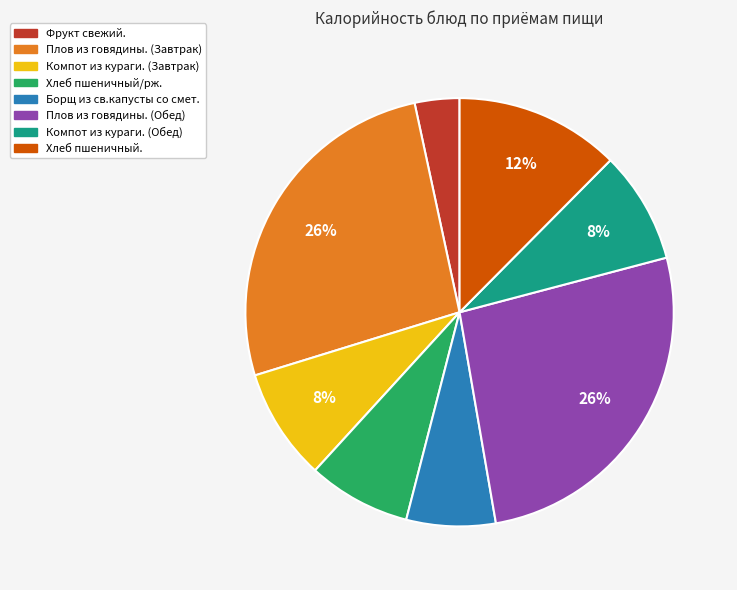

To the nearest percent, what is the combined percentage of Хлеб пшеничный/рж. and Хлеб пшеничный.?

20%